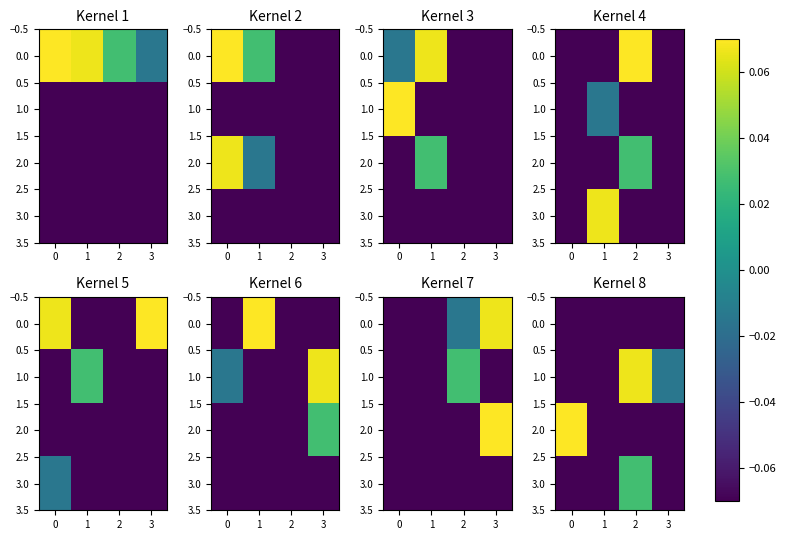

What is the difference between the highest and lowest values at 2?

0.1